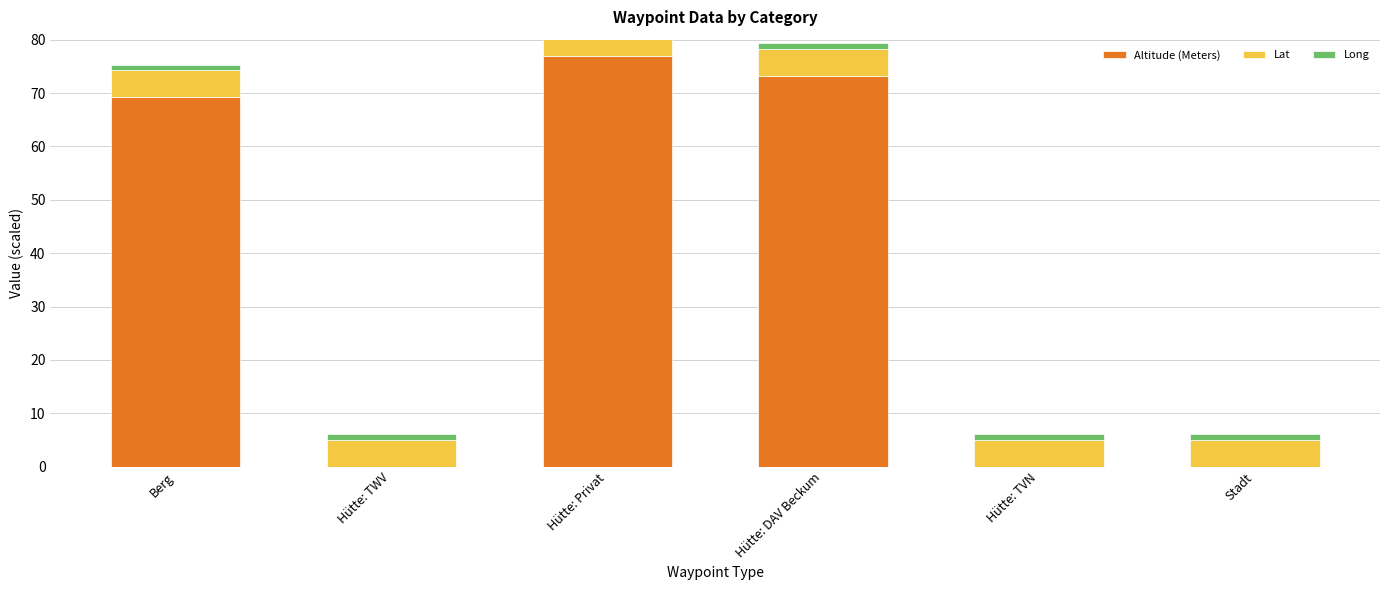

Does the chart contain any negative values?

No